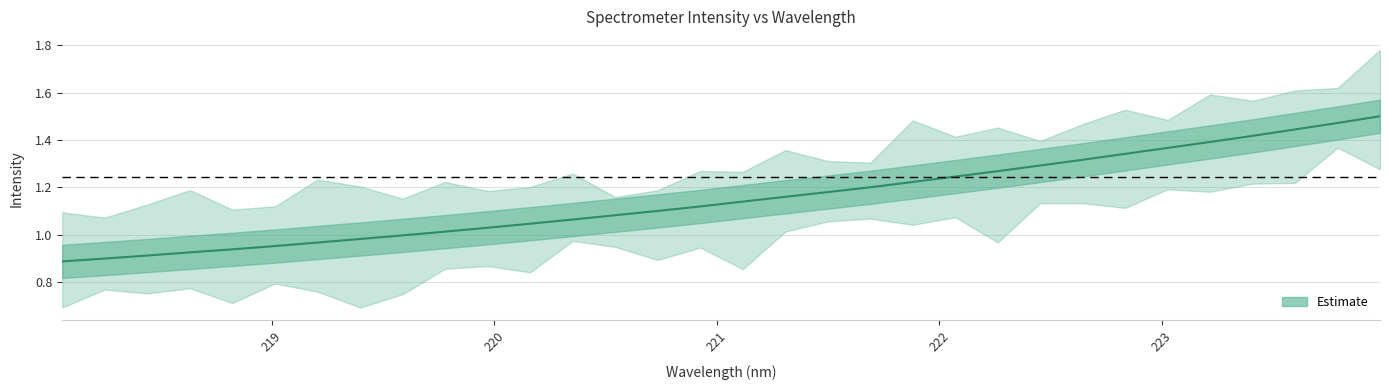

What is the value of the 19th point from the left?

1.2